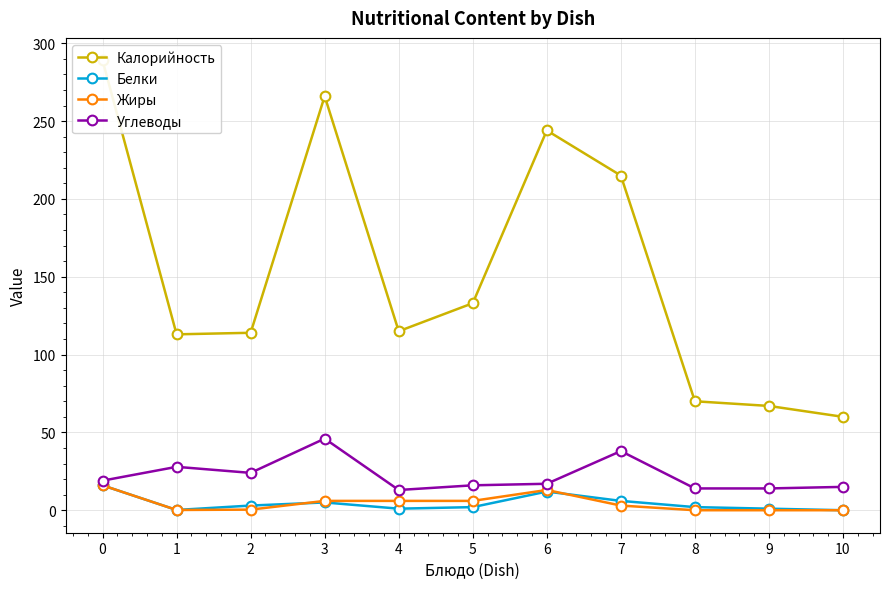

At 8, list the series in order from smallest to largest.

Жиры, Белки, Углеводы, Калорийность